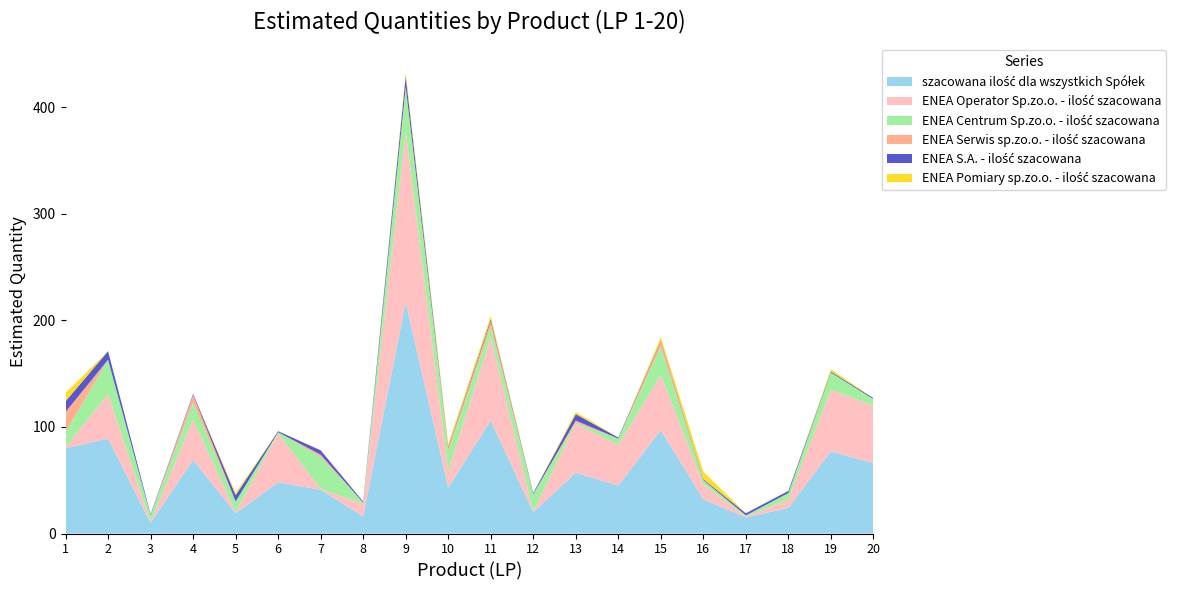

Reading left to right, what are all the values shown in this chart?

szacowana ilość dla wszystkich Spółek: 1=80	2=89	3=10	4=69	5=19	6=48	7=41	8=16	9=217	10=43	11=106	12=20	13=57	14=45	15=97	16=32	17=15	18=24	19=77	20=66
ENEA Operator Sp.zo.o. - ilość szacowana: 1=1	2=42	3=1	4=38	5=1	6=46	7=1	8=12	9=160	10=16	11=78	12=1	13=46	14=38	15=52	16=14	17=1	18=8	19=58	20=54
ENEA Centrum Sp.zo.o. - ilość szacowana: 1=14	2=32	3=6	4=16	5=10	6=1	7=30	8=1	9=42	10=18	11=10	12=16	13=1	14=6	15=26	16=4	17=1	18=6	19=16	20=6
ENEA Serwis sp.zo.o. - ilość szacowana: 1=19	2=0	3=0	4=7	5=0	6=0	7=2	8=0	9=0	10=3	11=5	12=0	13=2	14=0	15=5	16=0	17=0	18=0	19=0	20=0
ENEA S.A. - ilość szacowana: 1=10	2=8	3=1	4=1	5=6	6=1	7=4	8=1	9=10	10=1	11=2	12=1	13=6	14=1	15=1	16=1	17=2	18=2	19=1	20=1
ENEA Pomiary sp.zo.o. - ilość szacowana: 1=8	2=0	3=0	4=0	5=2	6=0	7=0	8=0	9=3	10=3	11=3	12=0	13=2	14=0	15=3	16=7	17=0	18=0	19=2	20=0